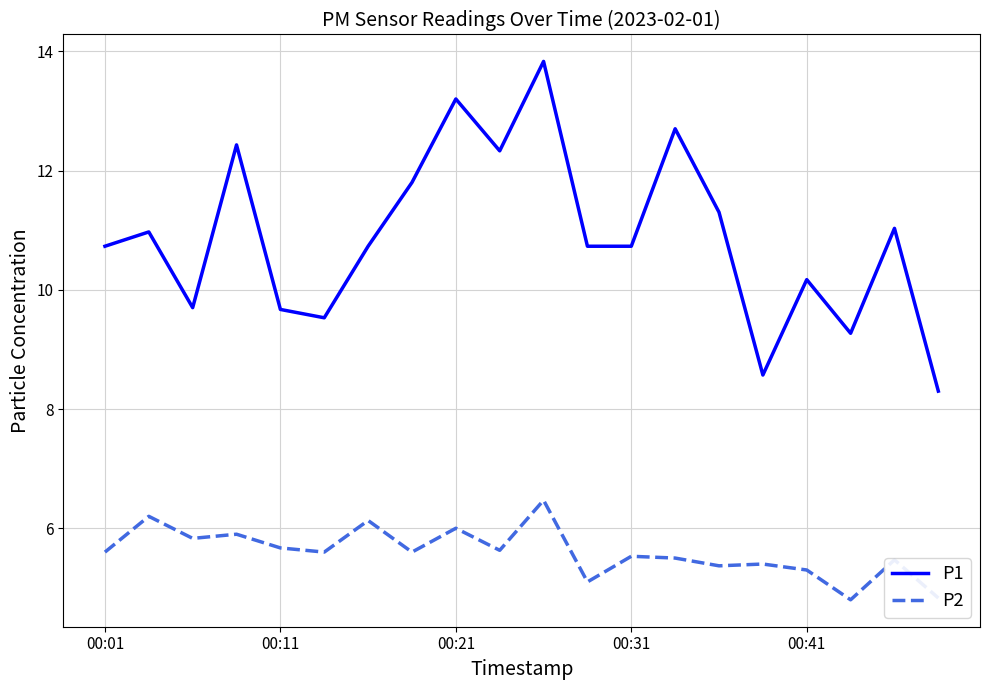

What is the minimum value shown in the chart?

4.8